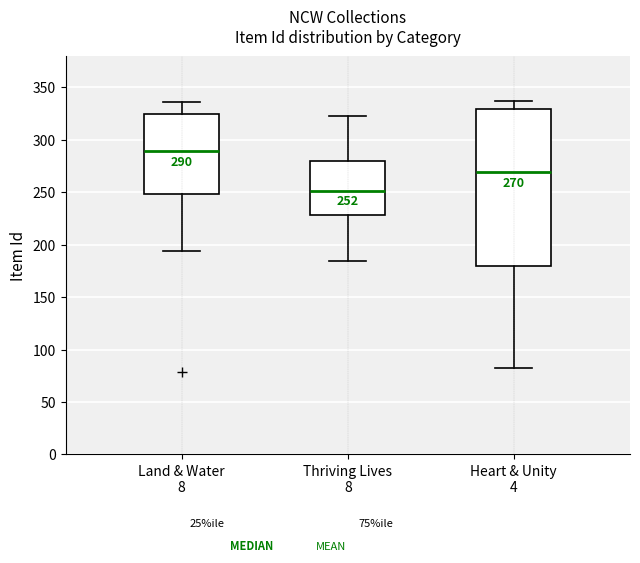

Which box is the tallest, from its lower edge to its upper edge?

Heart & Unity 4